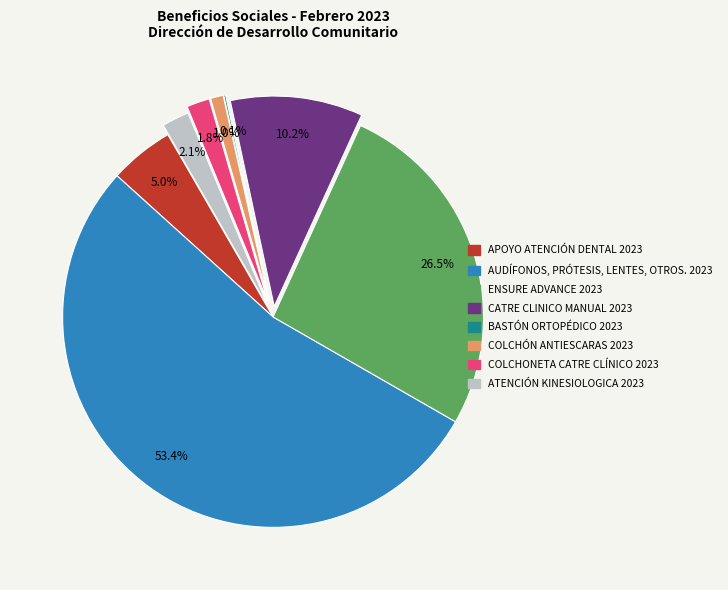

How much of the chart is everything except ATENCIÓN KINESIOLOGICA 2023?

97.9%